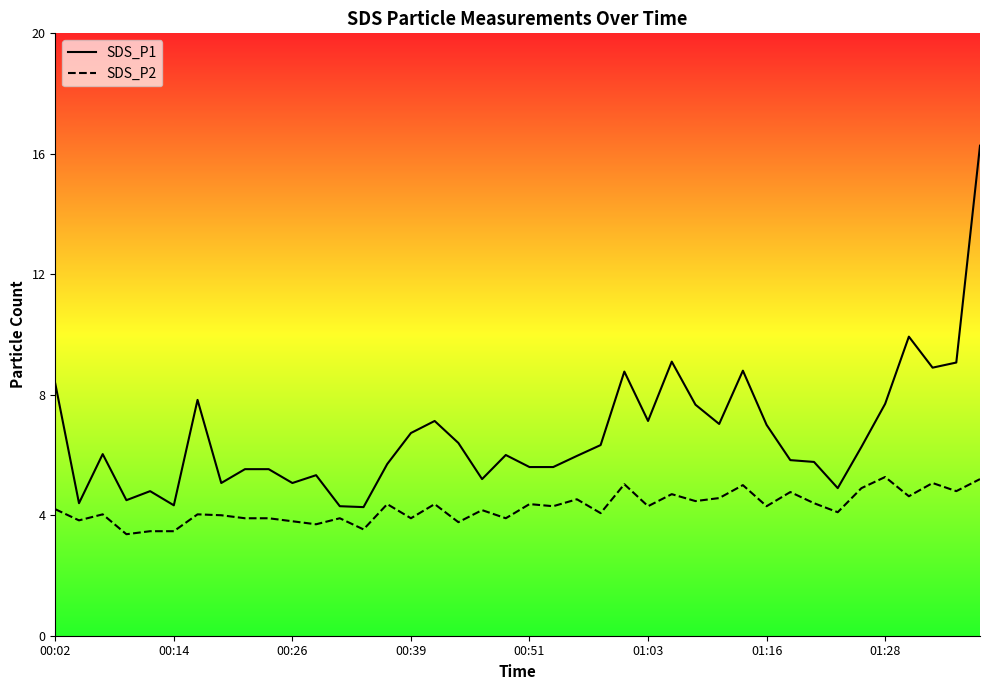

Which series has the largest range (max minus min)?

SDS_P1